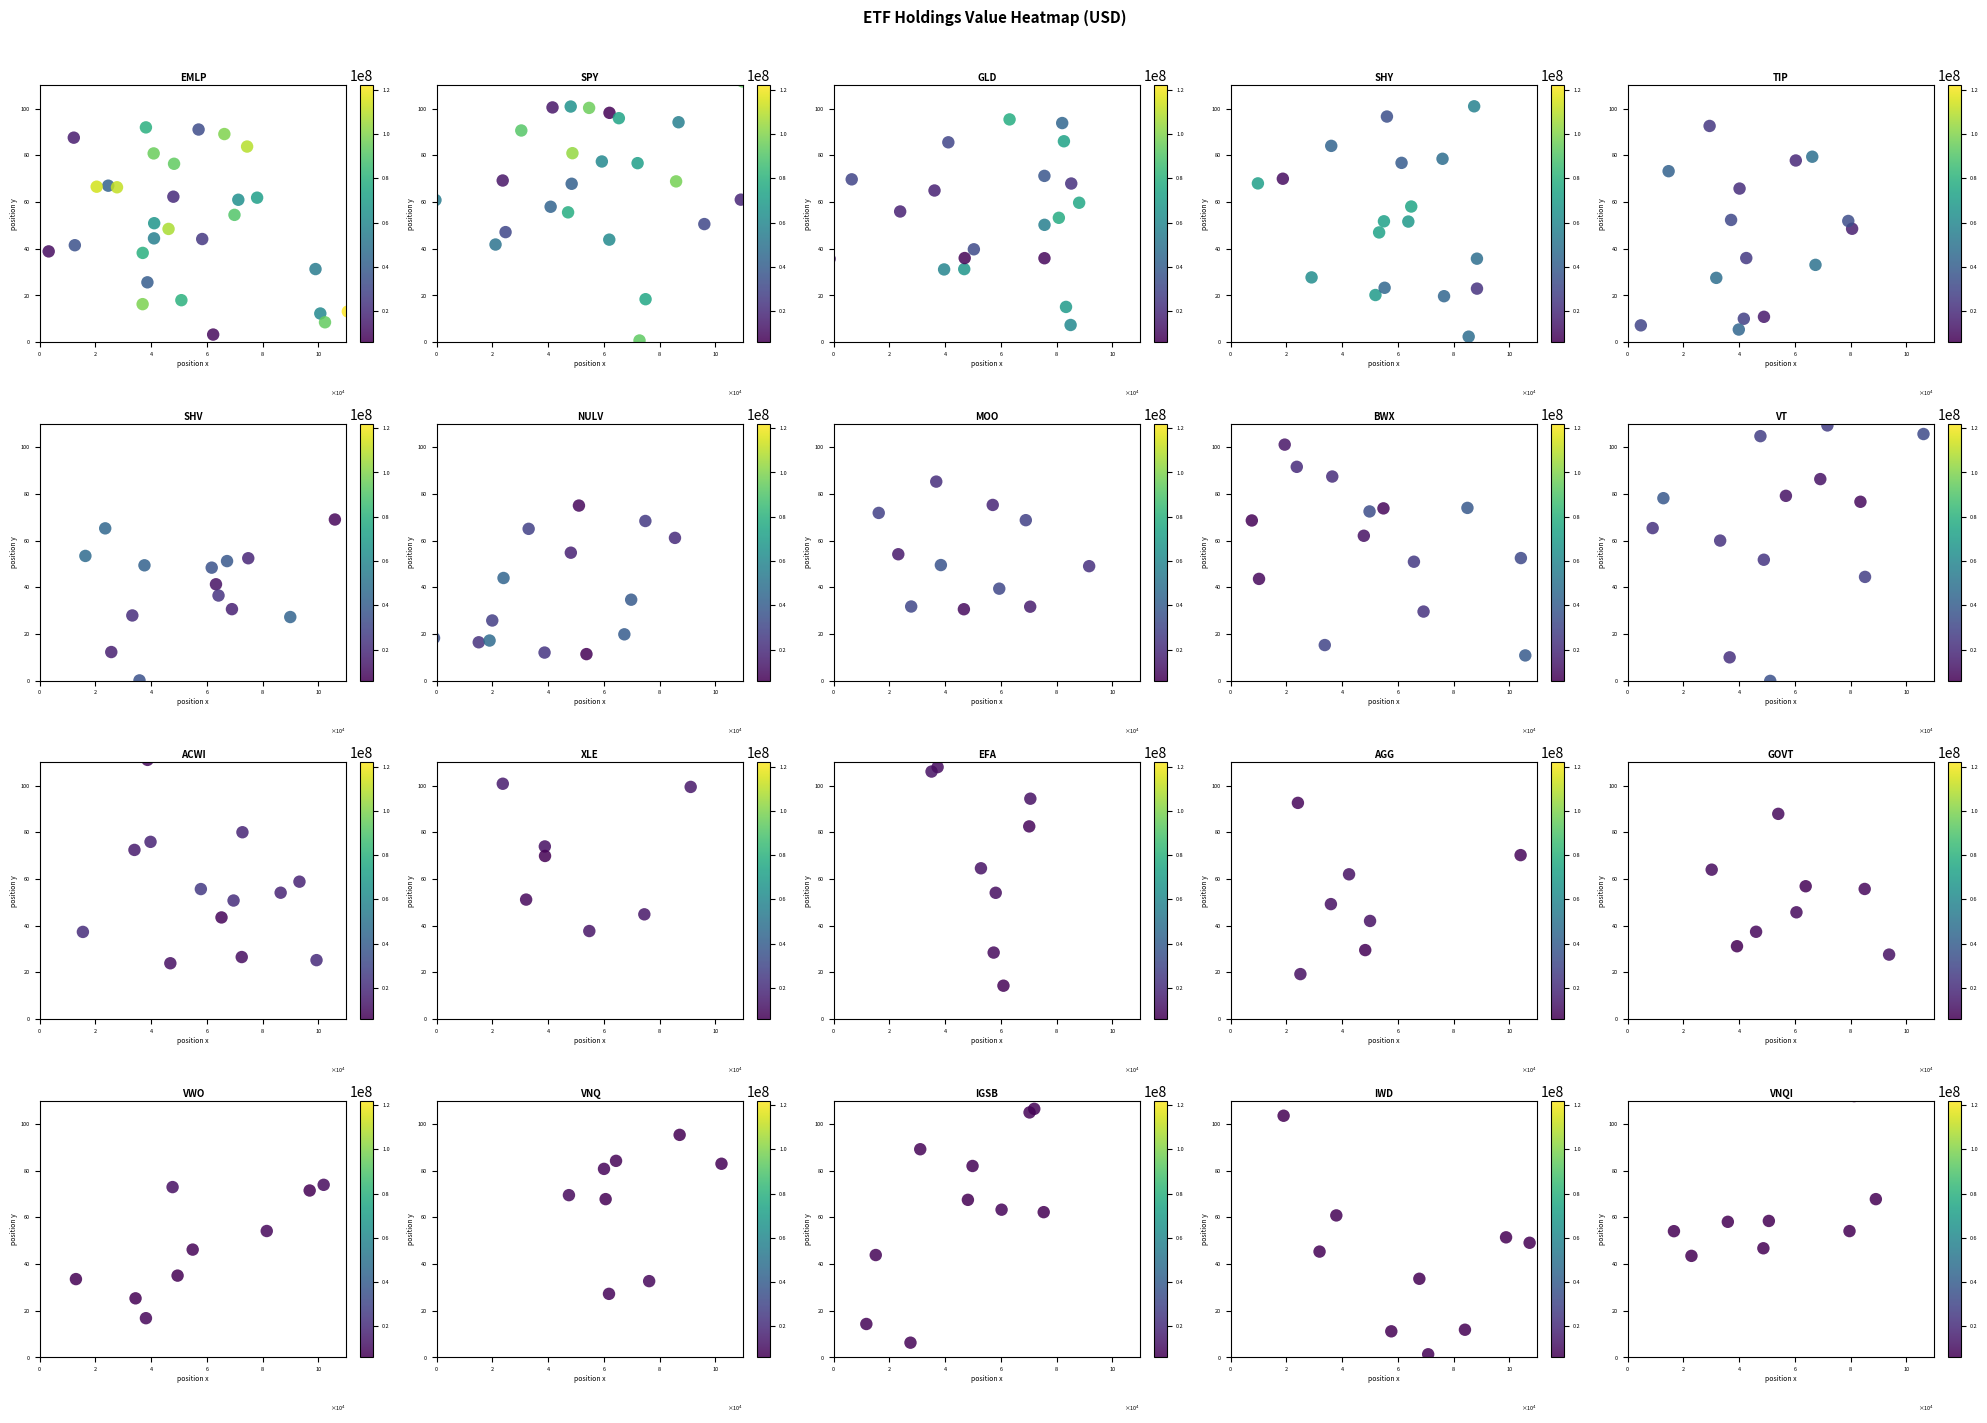

The VWO series shows 5432316 at 2. True or false?

False